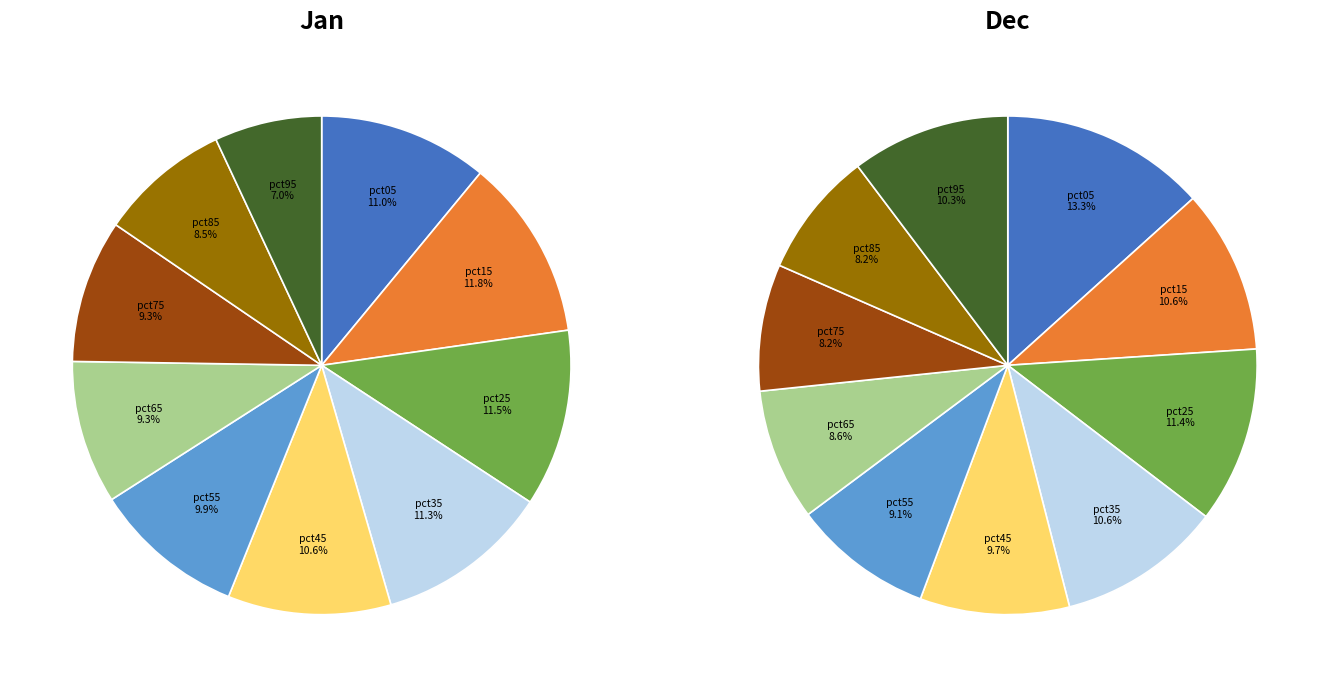

Is it true that 6 is 1% of the pie?

False